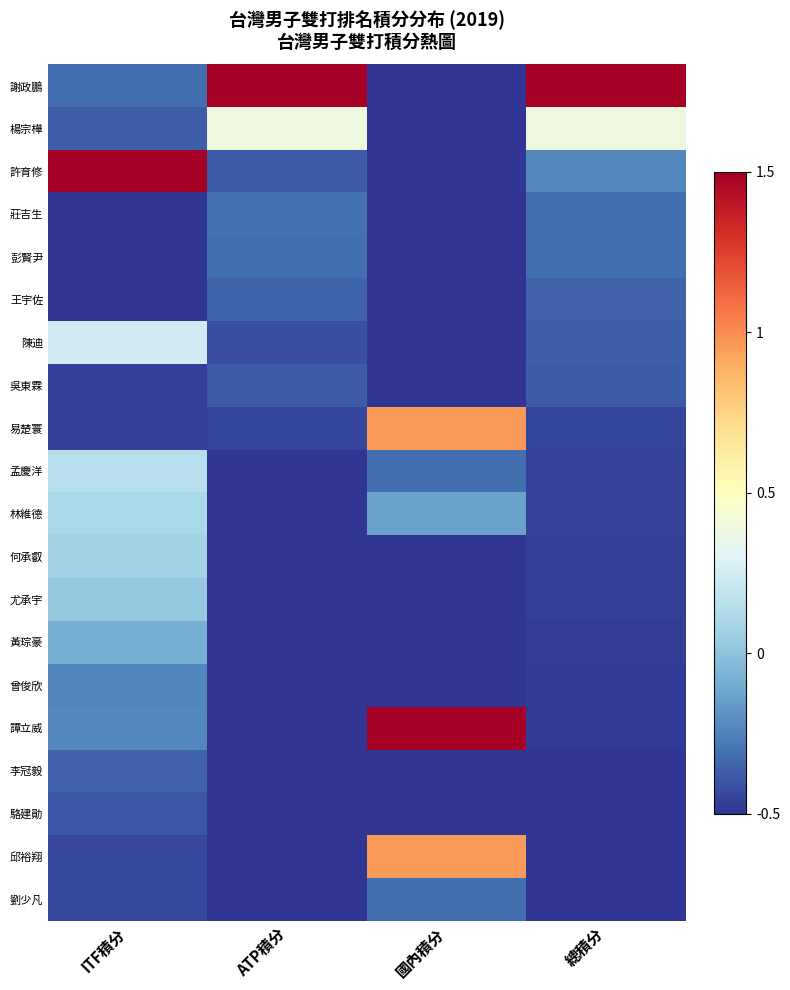

Which series has the largest total across all categories?

謝政鵬